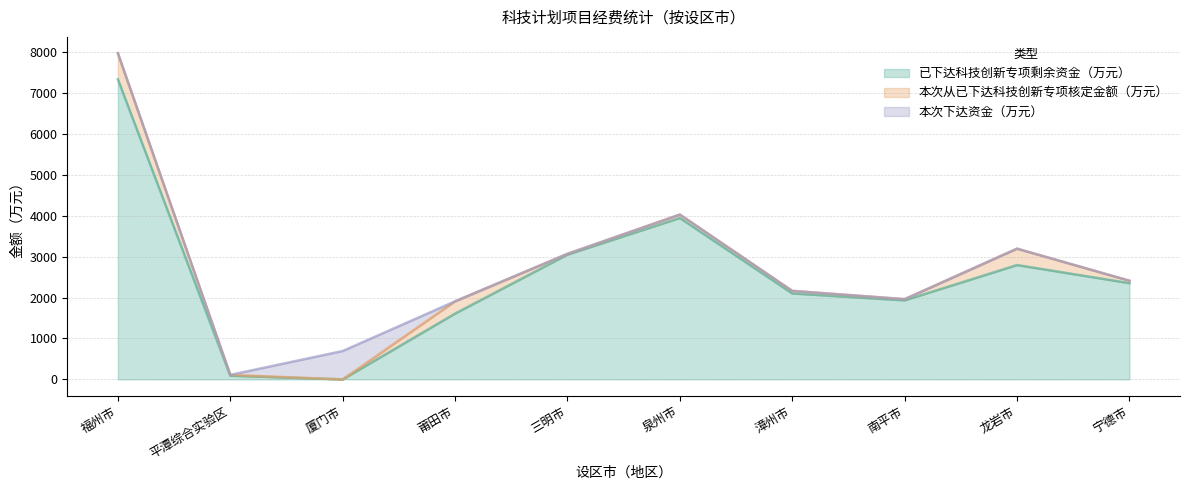

What is the sum of all 本次下达资金（万元） values?

693.3